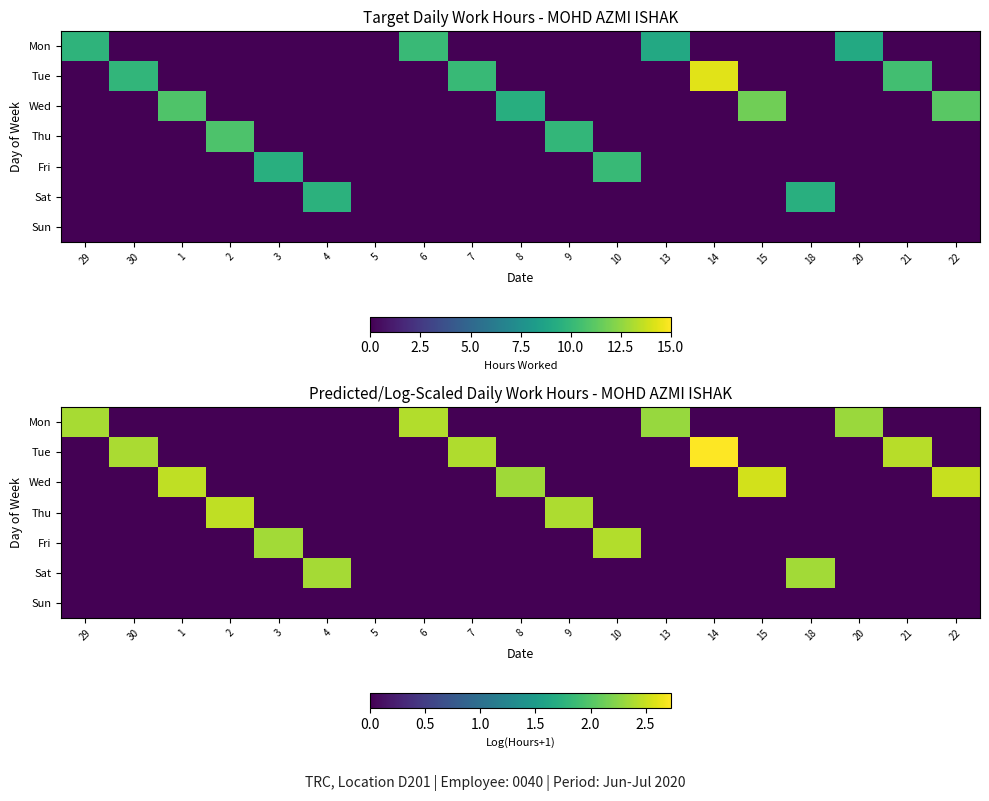

Rank the categories by Sun value from highest to lowest.

29, 30, 1, 2, 3, 4, 5, 6, 7, 8, 9, 10, 13, 14, 15, 18, 20, 21, 22